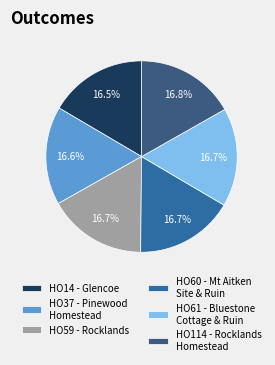

What is the ratio of the value at HO37 - Pinewood Homestead to the value at HO14 - Glencoe?

1.0